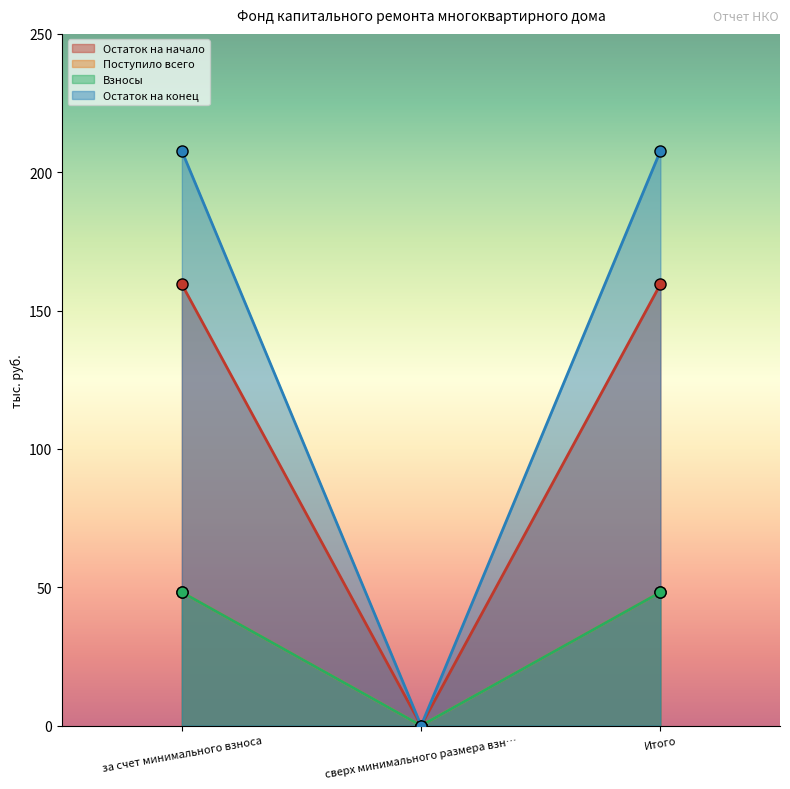

Is it true that Остаток на конец equals 279.3 at Итого?

False